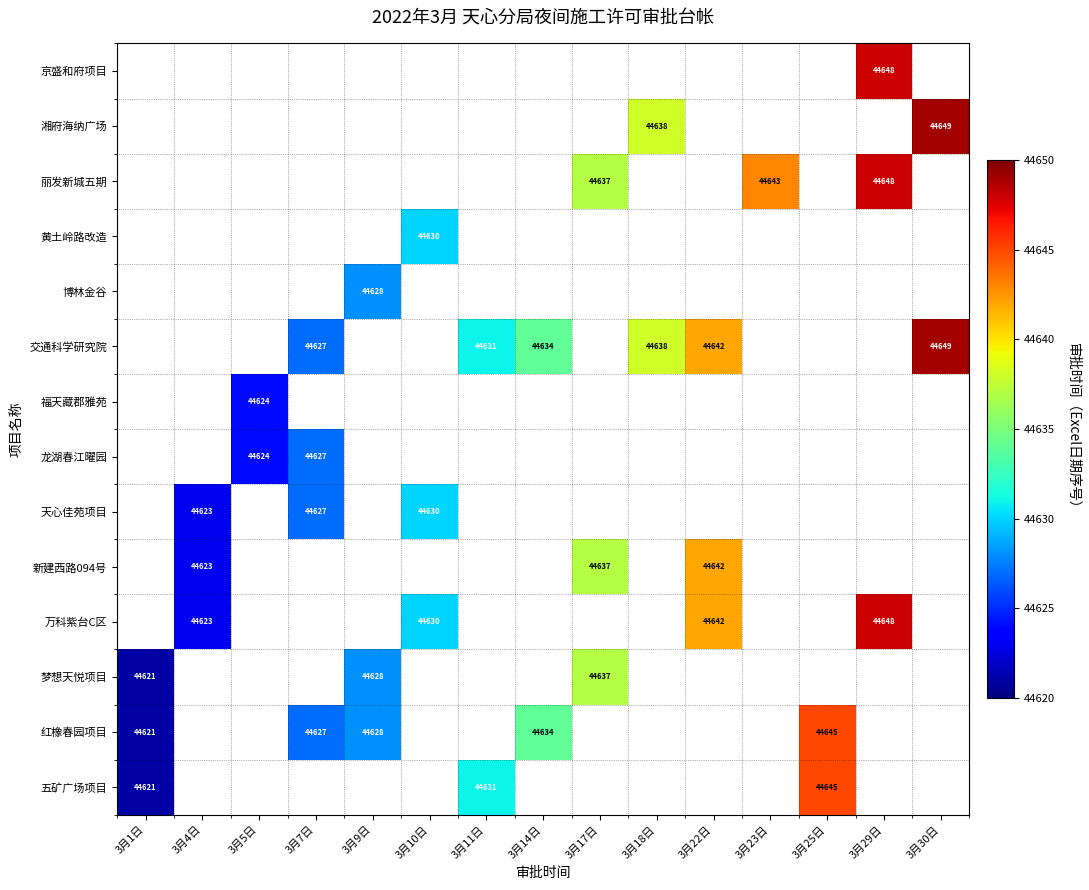

What is the sum of the 万科紫台C区 values at 3月4日 and 3月29日?

89271